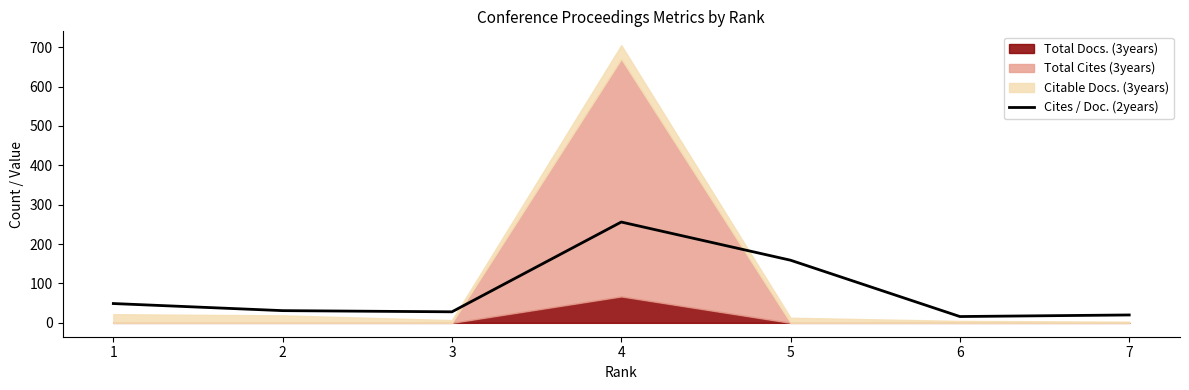

Does the chart have visible grid lines?

No